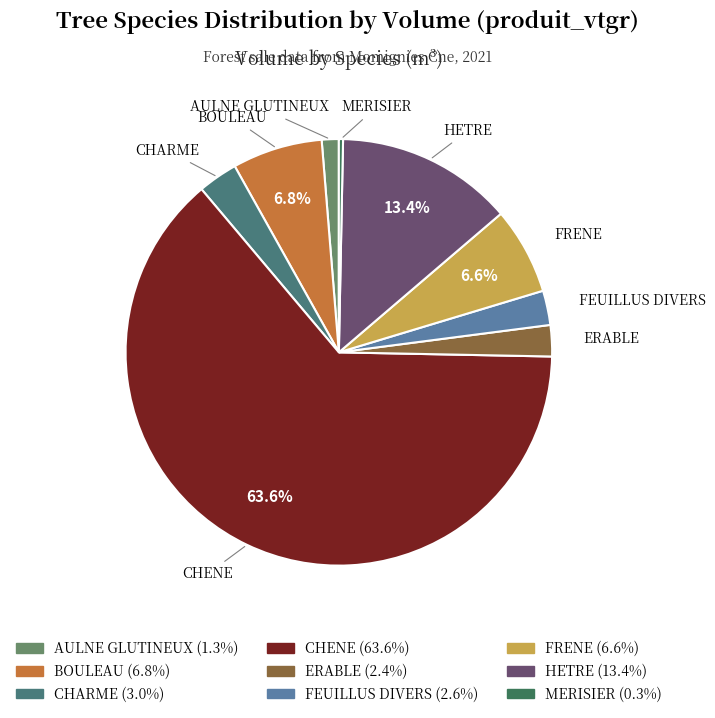

What is the ratio of the value at HETRE to the value at BOULEAU?

2.0